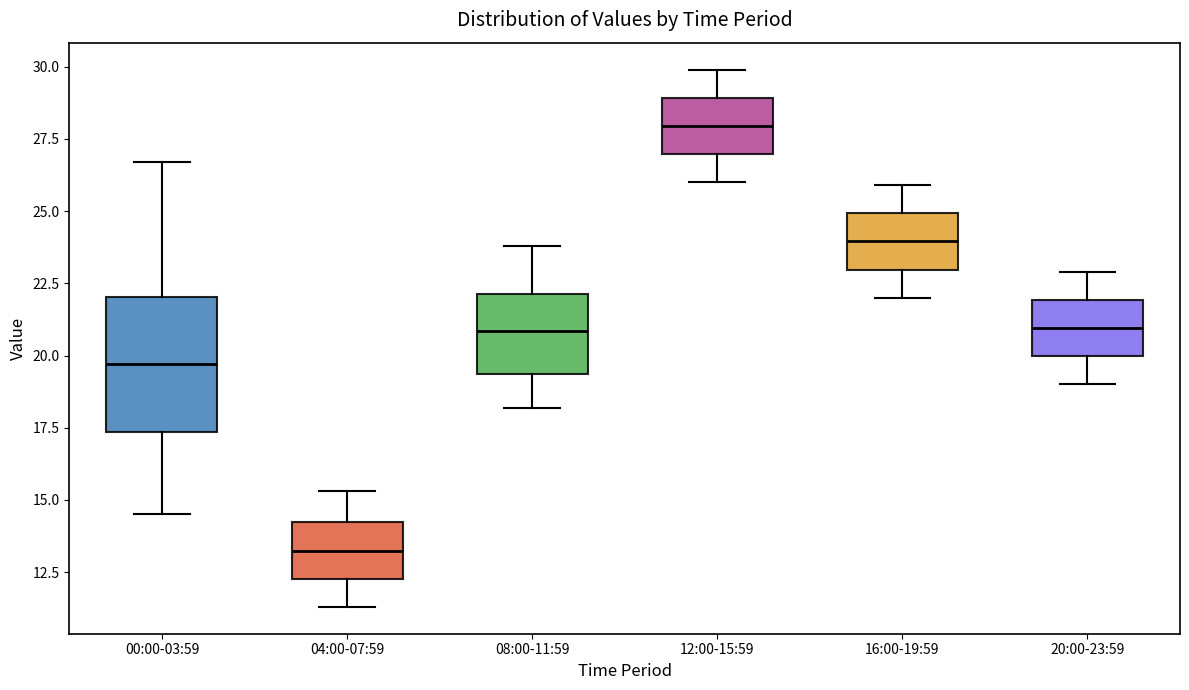

Which box has the highest median line?

12:00-15:59